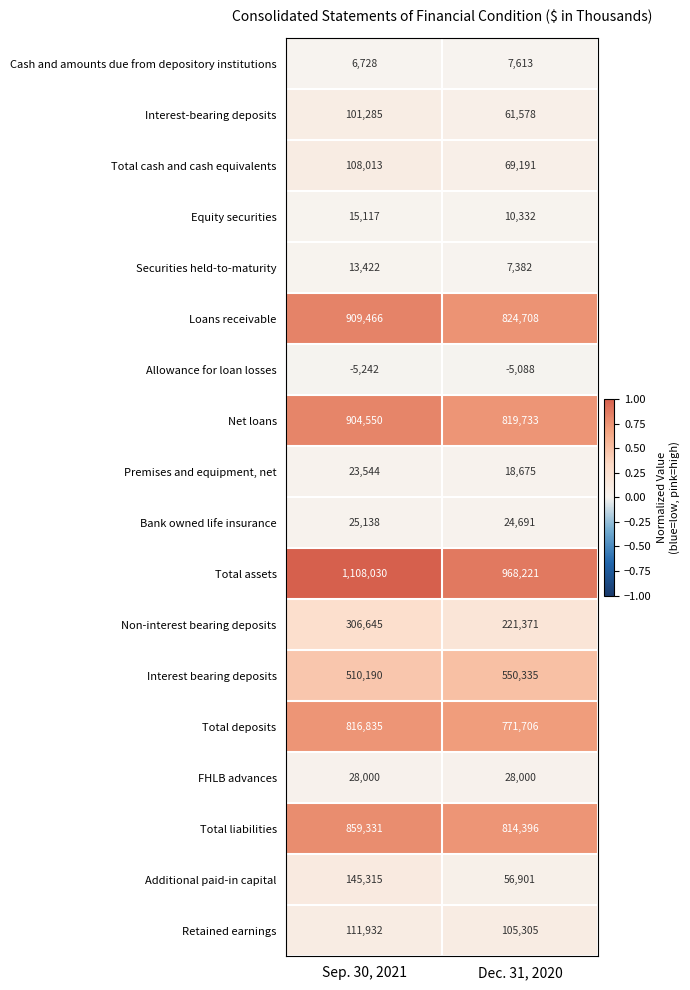

What is the difference between the Retained earnings values at Sep. 30, 2021 and Dec. 31, 2020?

6627